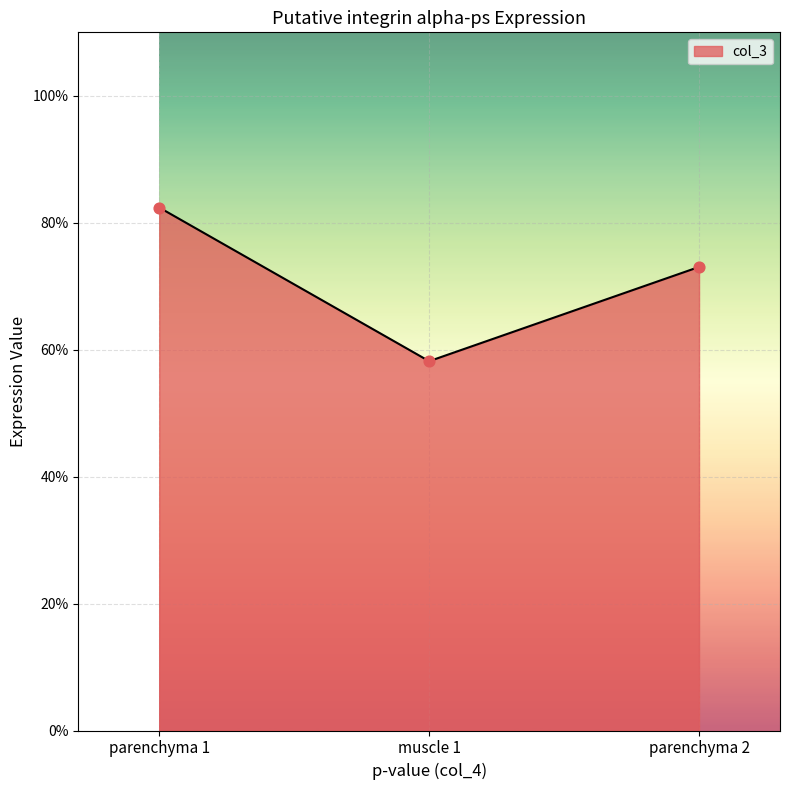

What is the change in value from parenchyma 1 to muscle 1?

-0.2